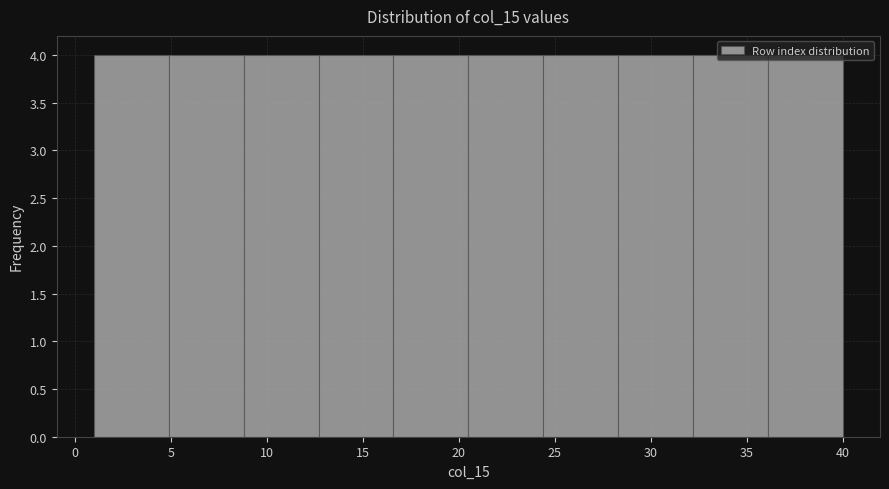

Reading left to right, list every bar in this chart as the range it spans on the x-axis followed by its height. Neither the bar edges nor the heights are printed on the chart, so give them approximately, as read against the axes.

1.0 to 4.9: 4
4.9 to 8.8: 4
8.8 to 12.7: 4
12.7 to 16.6: 4
16.6 to 20.5: 4
20.5 to 24.4: 4
24.4 to 28.3: 4
28.3 to 32.2: 4
32.2 to 36.1: 4
36.1 to 40.0: 4